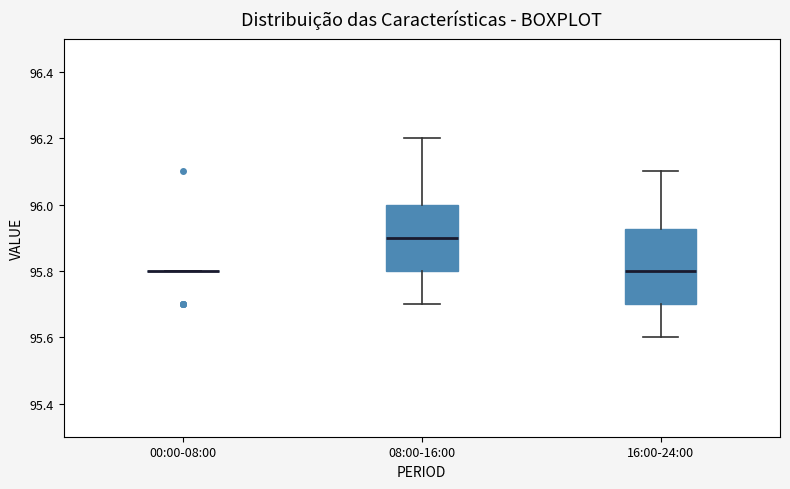

Where is the lower edge of the box for 08:00-16:00 on the y-axis? The values are not printed on the chart, so give them approximately, as read against the axis.

95.80